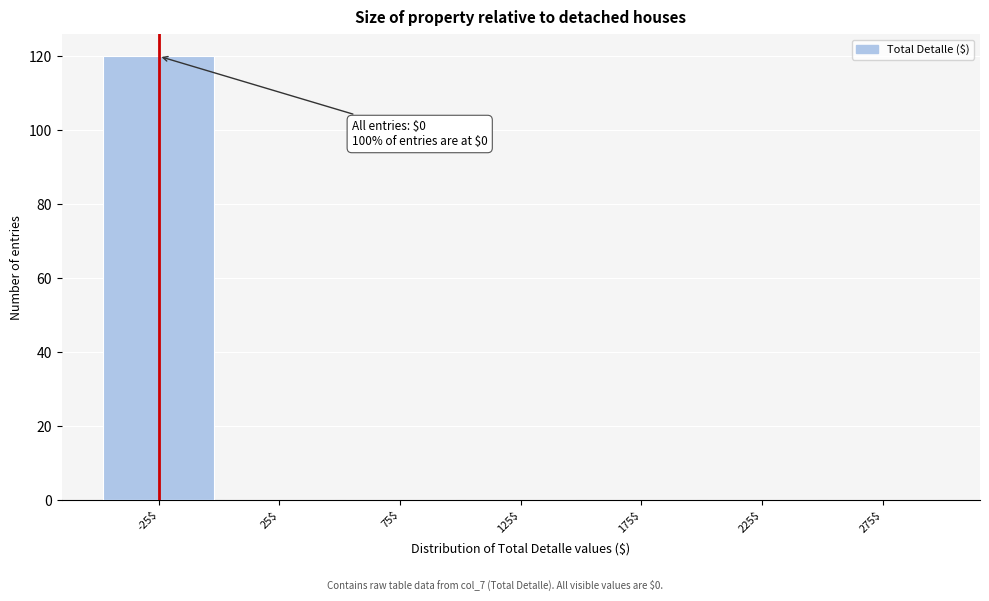

What is the greatest value displayed?

120